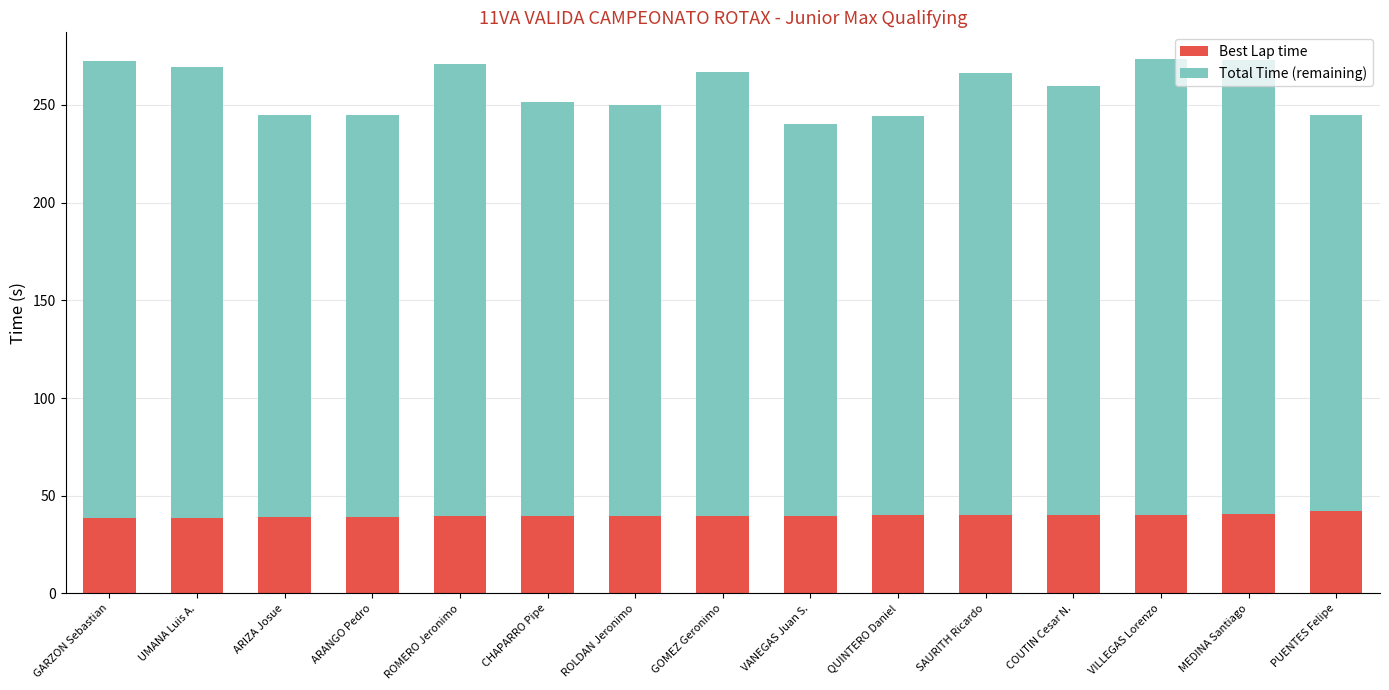

What is the approximate value of Best Lap time at GARZON Sebastian?

38.7